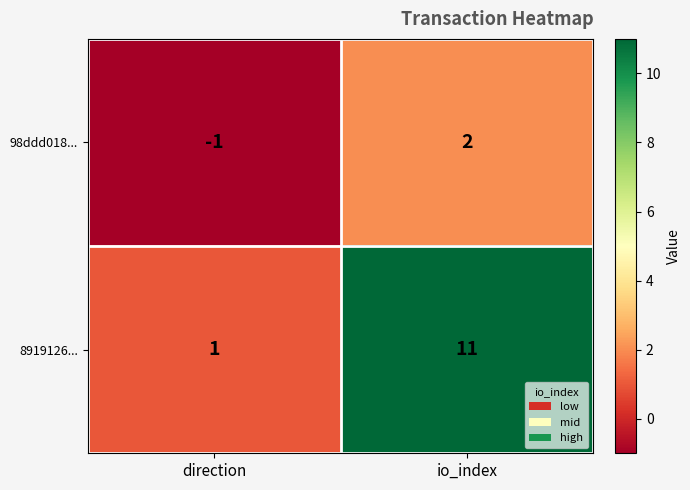

Is it true that 98ddd018... equals -2 at direction?

False